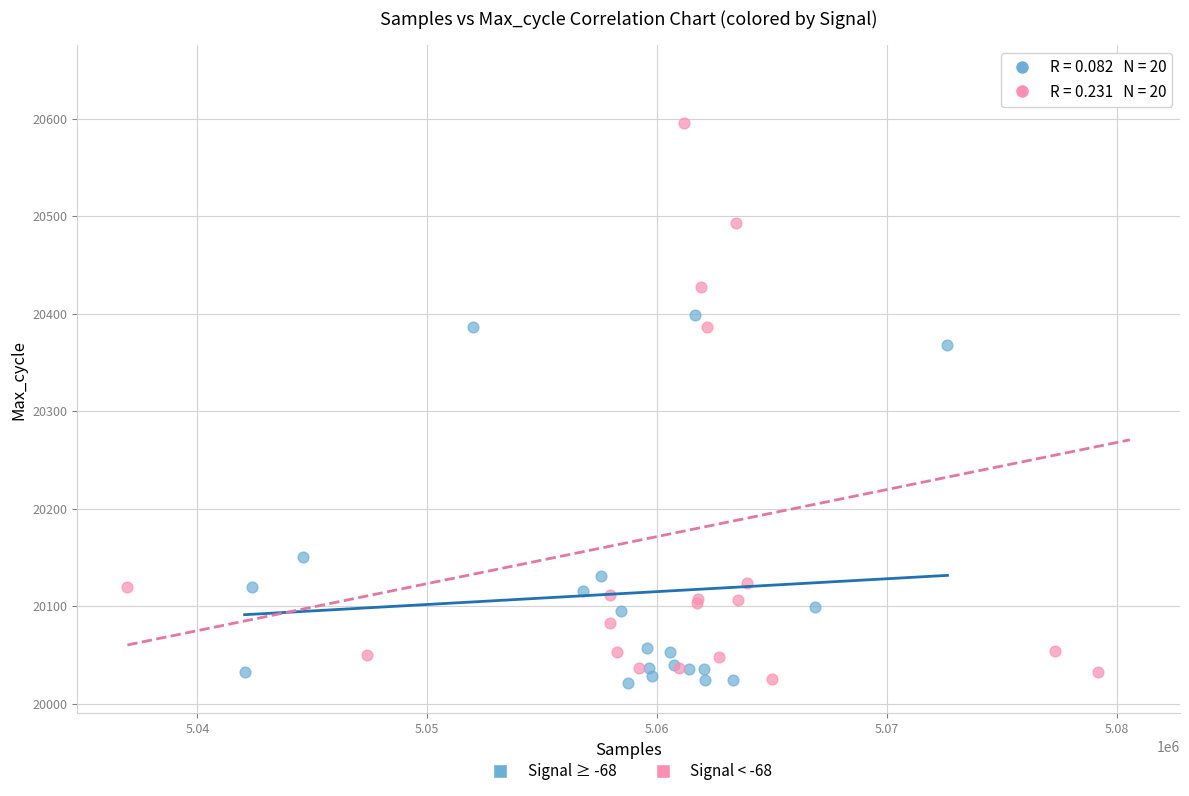

Which series has the largest Y range (max minus min)?

Signal < -68